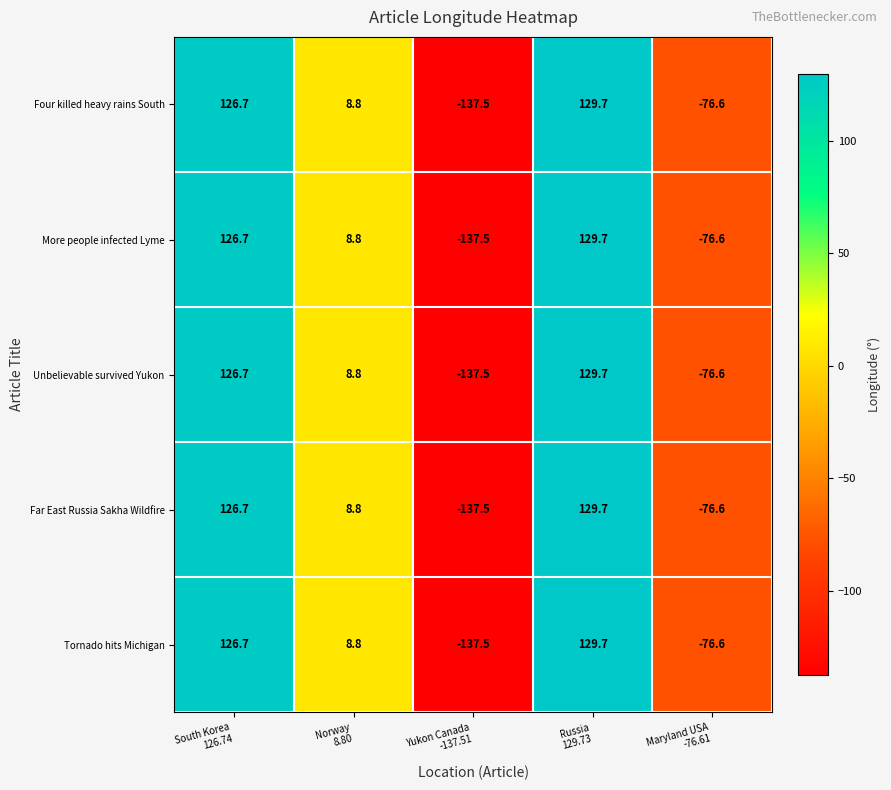

How many positive values does the More people infected Lyme series have?

3